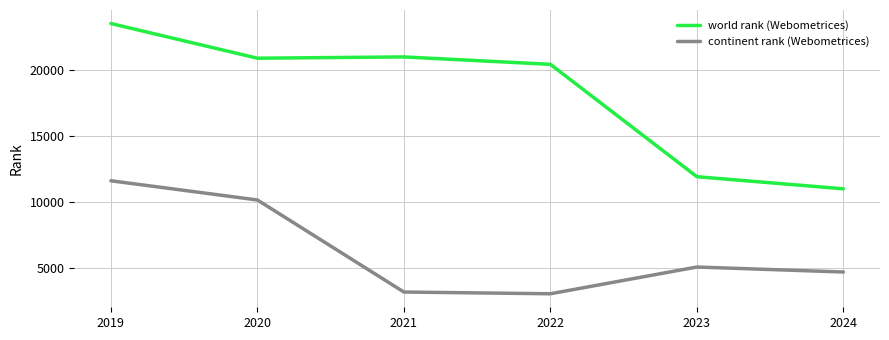

Reading left to right, transcribe all the data shown in this chart.

world rank (Webometrices): 2019=23497	2020=20870	2021=20967	2022=20406	2023=11897	2024=10980
continent rank (Webometrices): 2019=11589	2020=10135	2021=3164	2022=3033	2023=5058	2024=4680